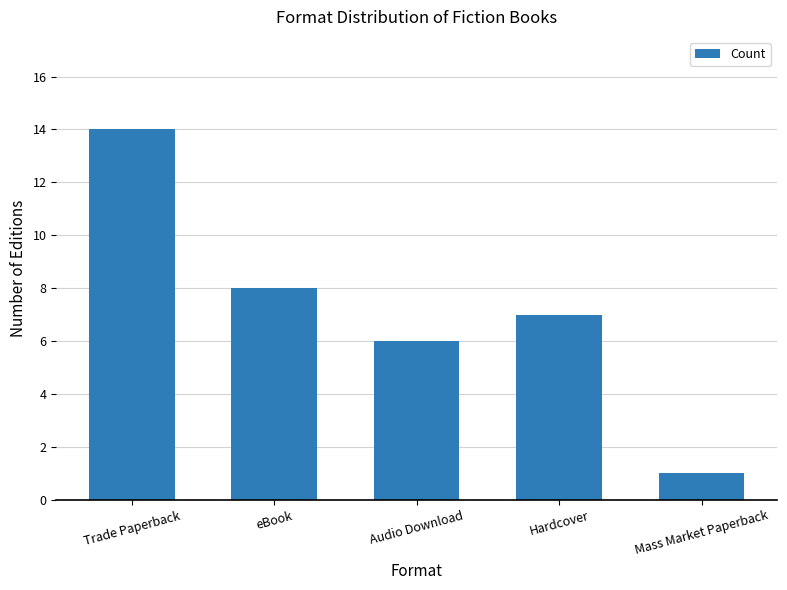

What is the difference between the maximum and minimum values?

13